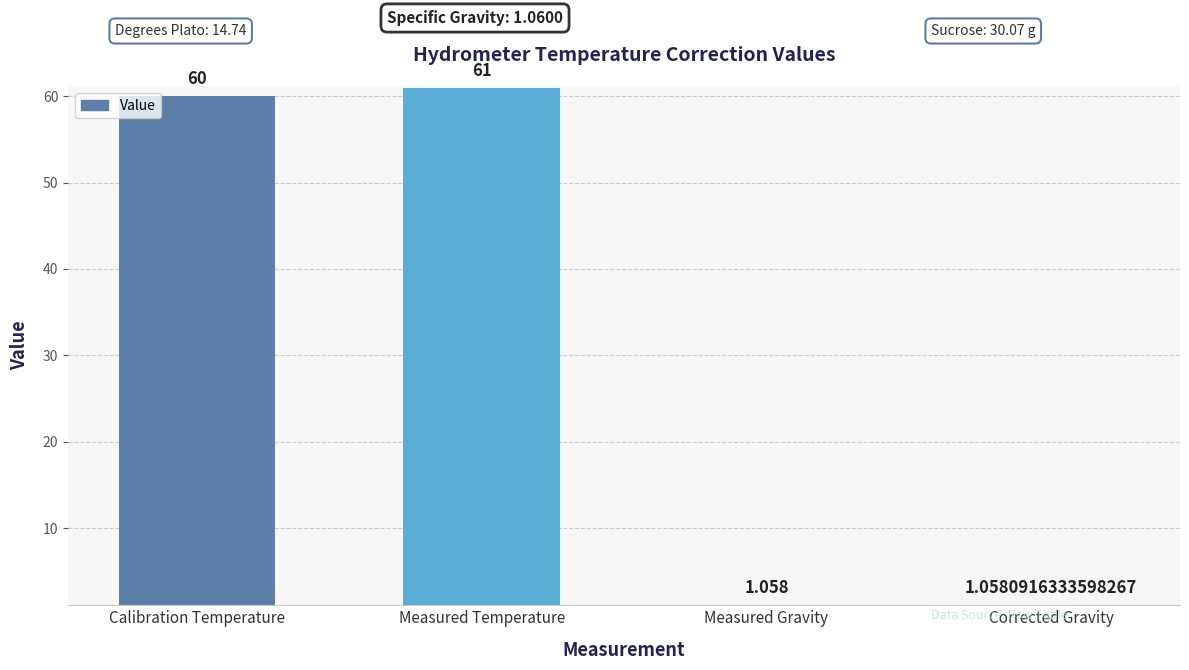

What is the approximate value at Calibration Temperature?

60.0